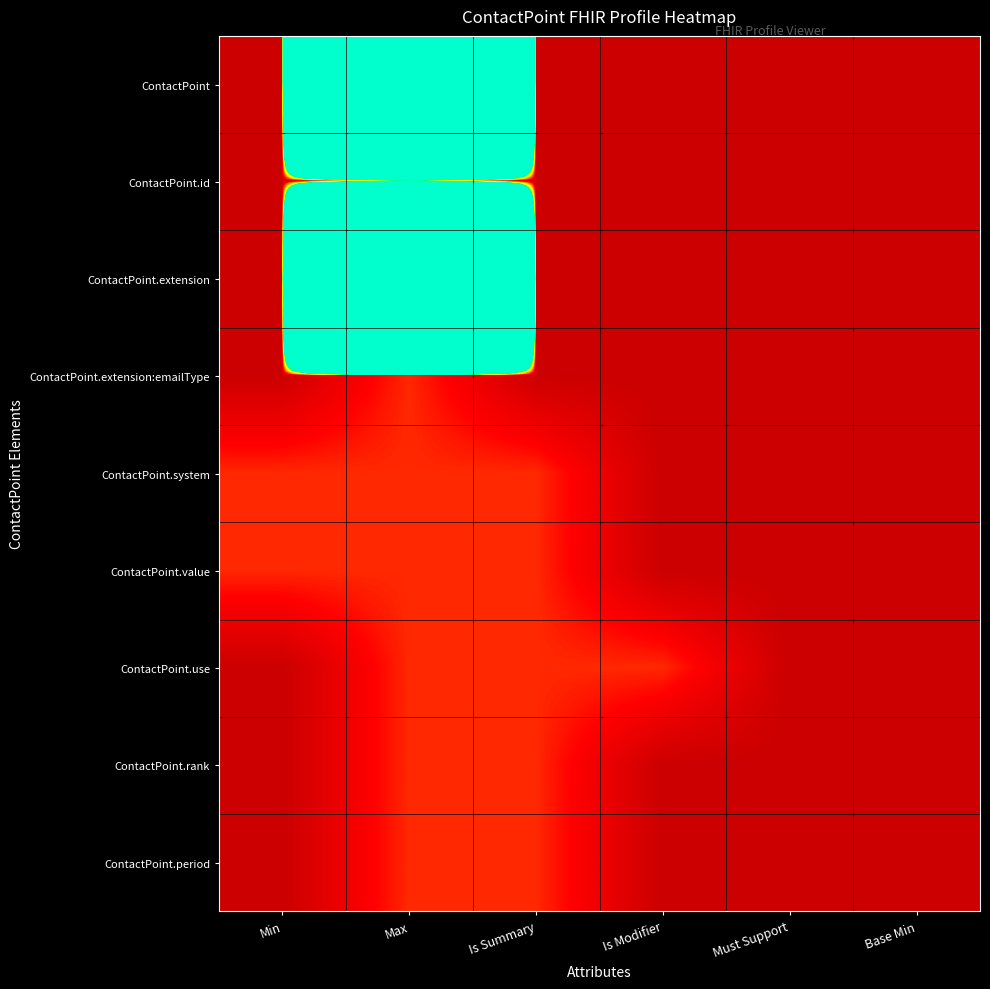

Reading right to left, what are all the values shown in this chart?

ContactPoint: Base Min=0	Must Support=0	Is Modifier=0	Is Summary=0	Max=999	Min=0
ContactPoint.id: Base Min=0	Must Support=0	Is Modifier=0	Is Summary=0	Max=1	Min=0
ContactPoint.extension: Base Min=0	Must Support=0	Is Modifier=0	Is Summary=0	Max=999	Min=0
ContactPoint.extension:emailType: Base Min=0	Must Support=0	Is Modifier=0	Is Summary=0	Max=1	Min=0
ContactPoint.system: Base Min=0	Must Support=0	Is Modifier=0	Is Summary=1	Max=1	Min=1
ContactPoint.value: Base Min=0	Must Support=0	Is Modifier=0	Is Summary=1	Max=1	Min=1
ContactPoint.use: Base Min=0	Must Support=0	Is Modifier=1	Is Summary=1	Max=1	Min=0
ContactPoint.rank: Base Min=0	Must Support=0	Is Modifier=0	Is Summary=1	Max=1	Min=0
ContactPoint.period: Base Min=0	Must Support=0	Is Modifier=0	Is Summary=1	Max=1	Min=0